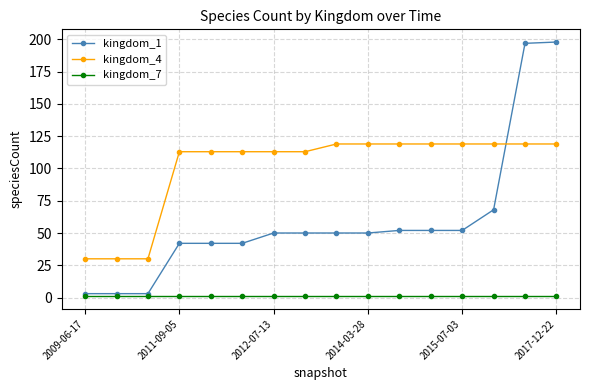

Which series has the largest total across all categories?

kingdom_4